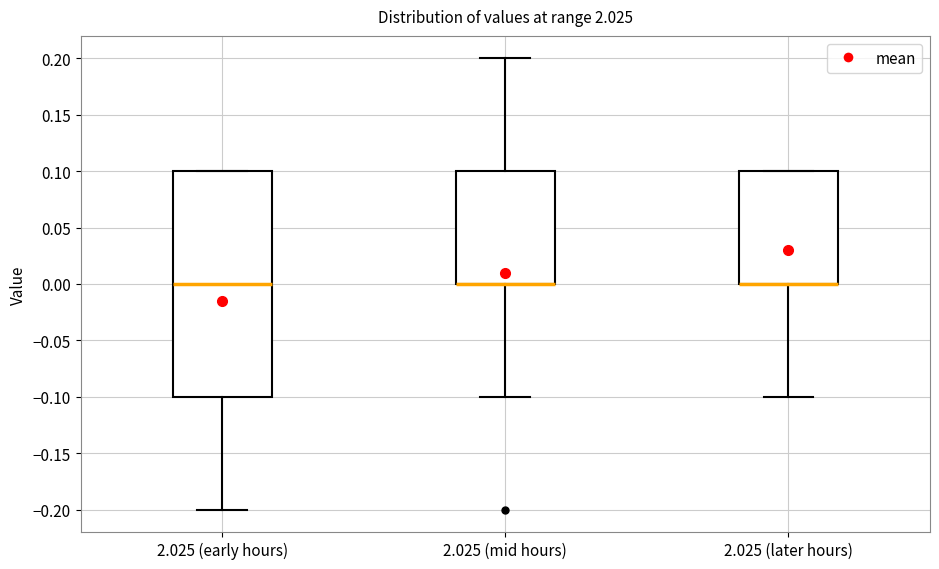

Comparing the boxes themselves (not the whiskers), which one is the tallest?

2.025 (early hours)